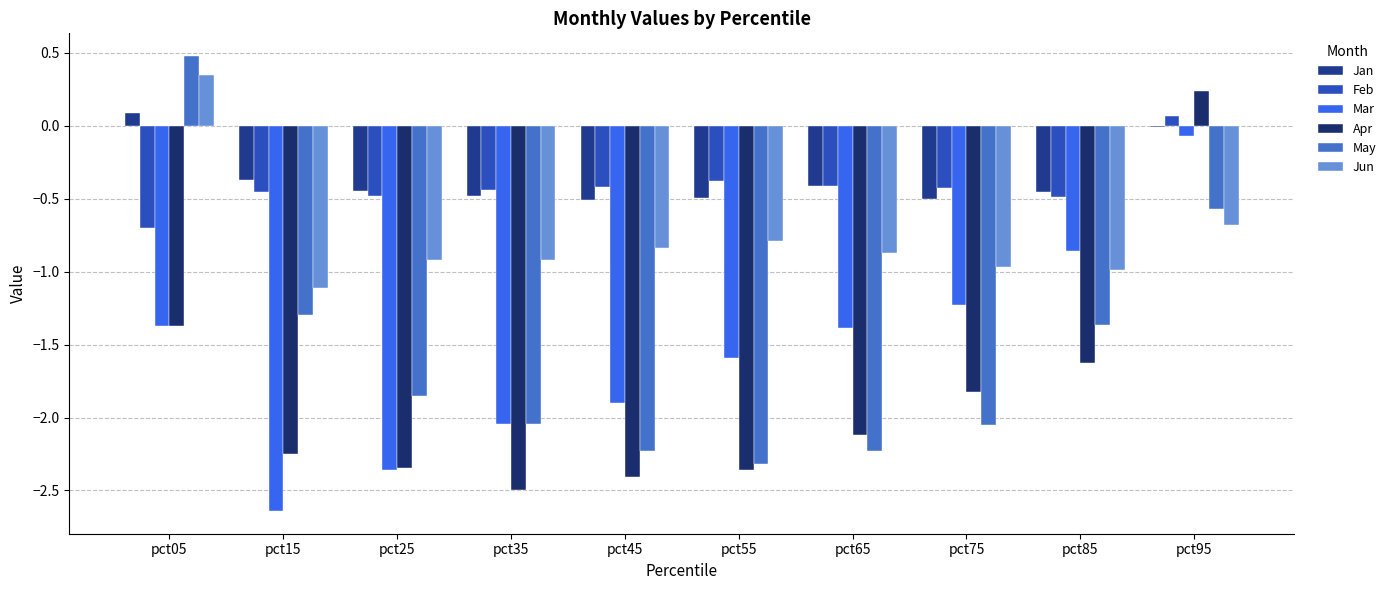

True or false: Mar has a value of -0.9 at pct85.

True